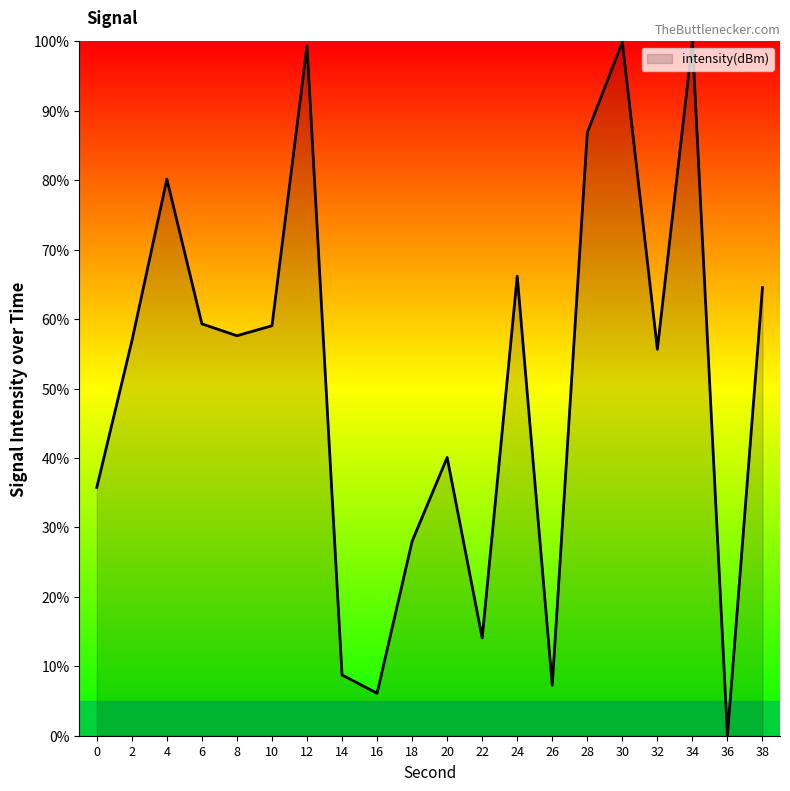

What is the maximum value shown in the chart?

100.0